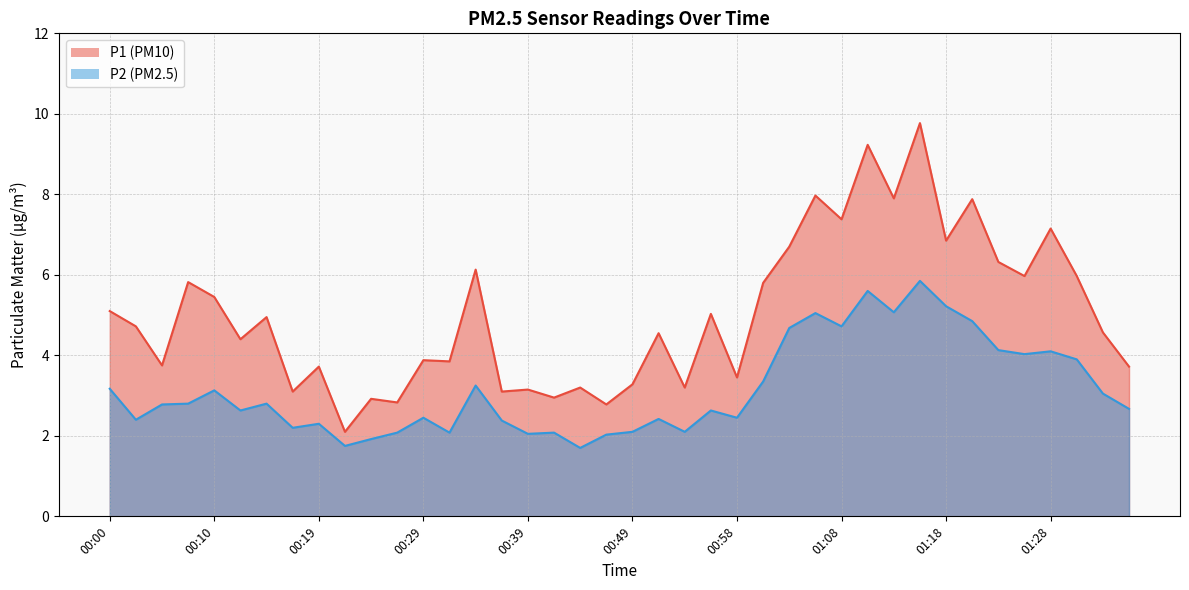

What is the sum of the P1 values at 01:20 and 00:32?

11.7